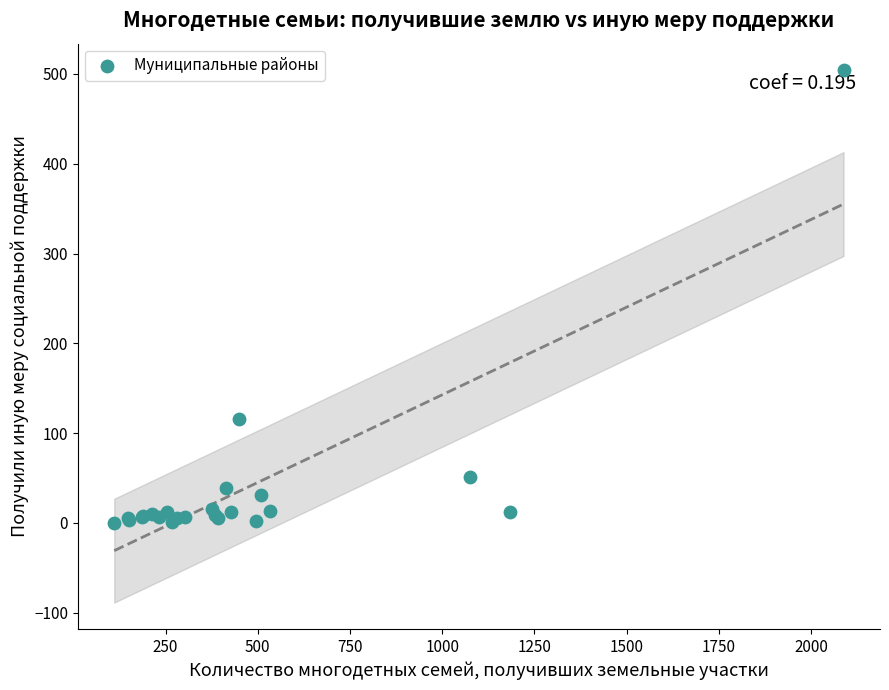

What Y value in the scatter plot is closest to 252?

116